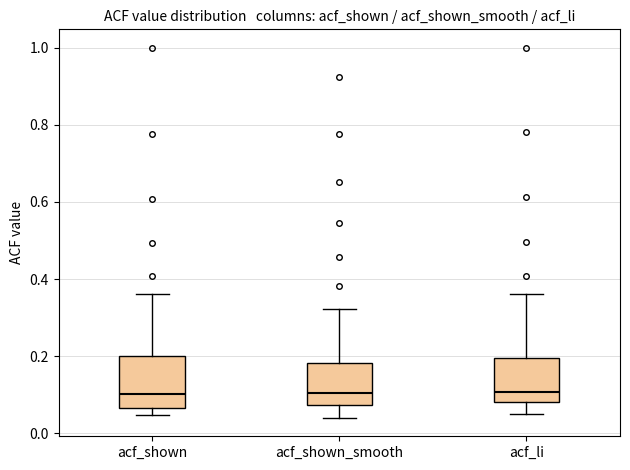

Where is the lower edge of the box for acf_shown on the y-axis? The values are not printed on the chart, so give them approximately, as read against the axis.

0.06